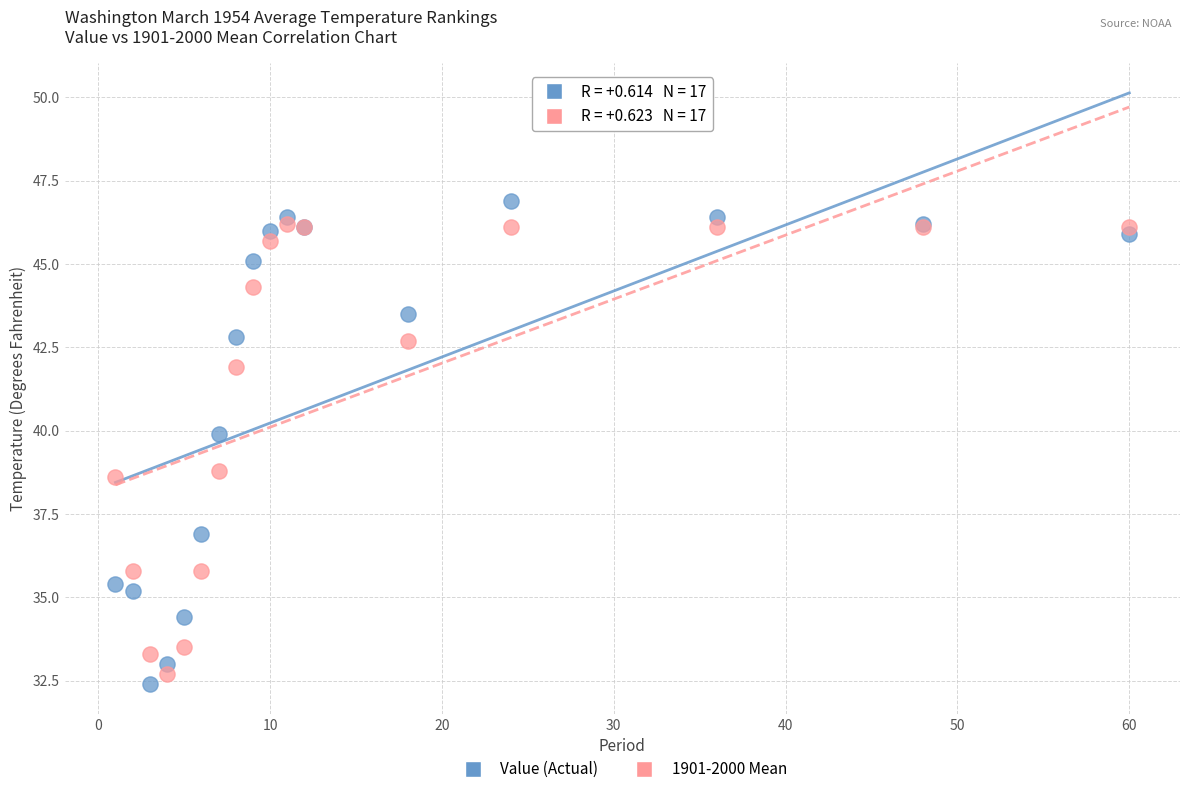

Which series contains the highest Y value?

Value (Actual)